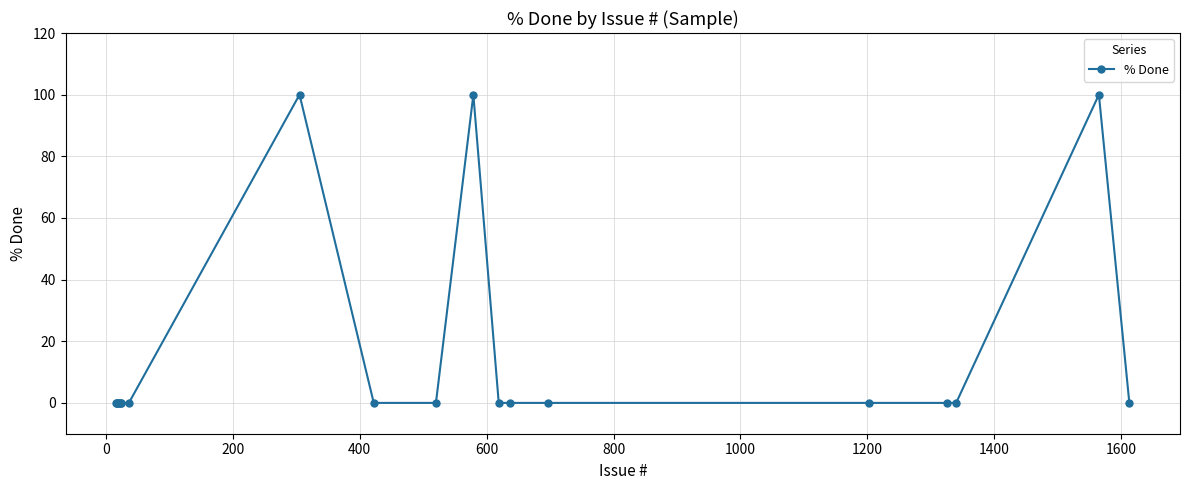

What is the greatest value displayed?

100